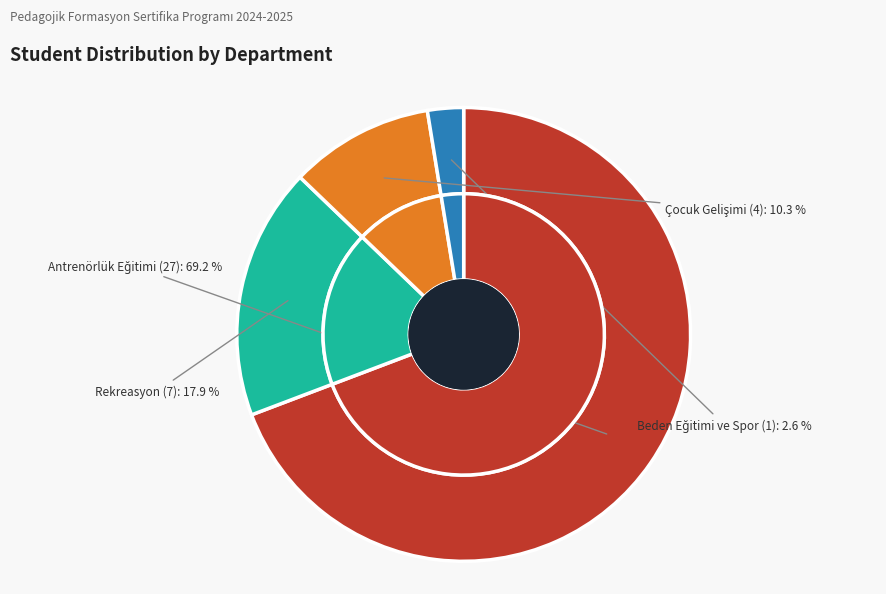

The Antrenörlük Eğitimi slice represents 69% of the pie. True or false?

True